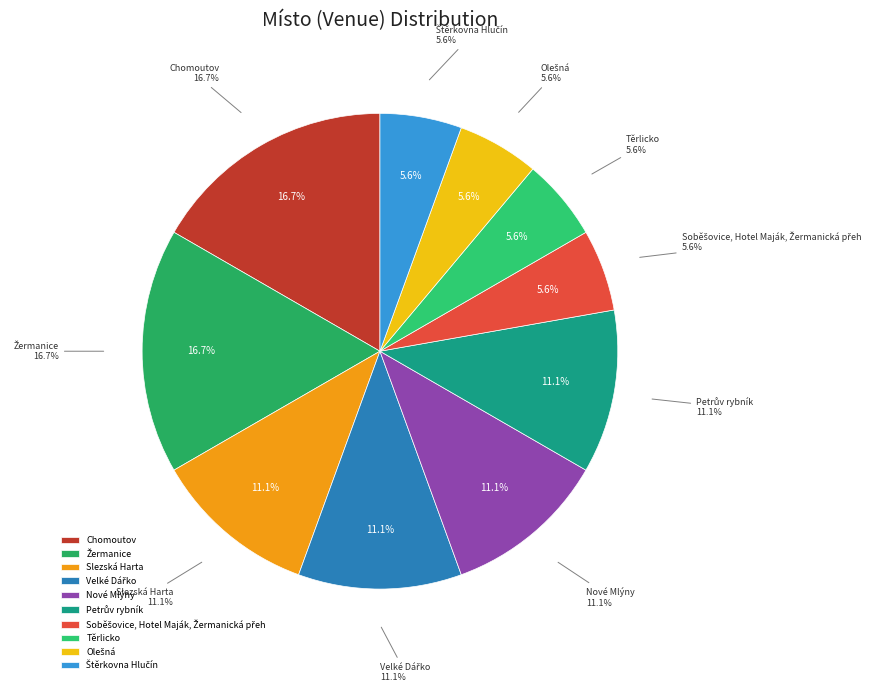

To the nearest percent, what is the average slice percentage?

10%